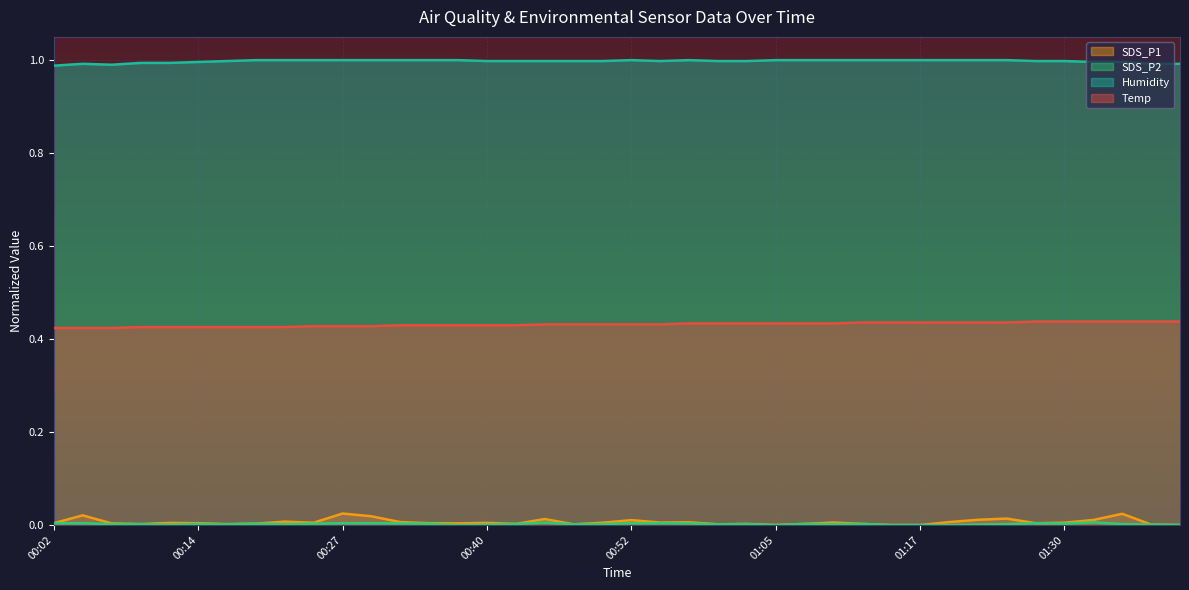

At which label is SDS_P1 closest to 0?

01:05